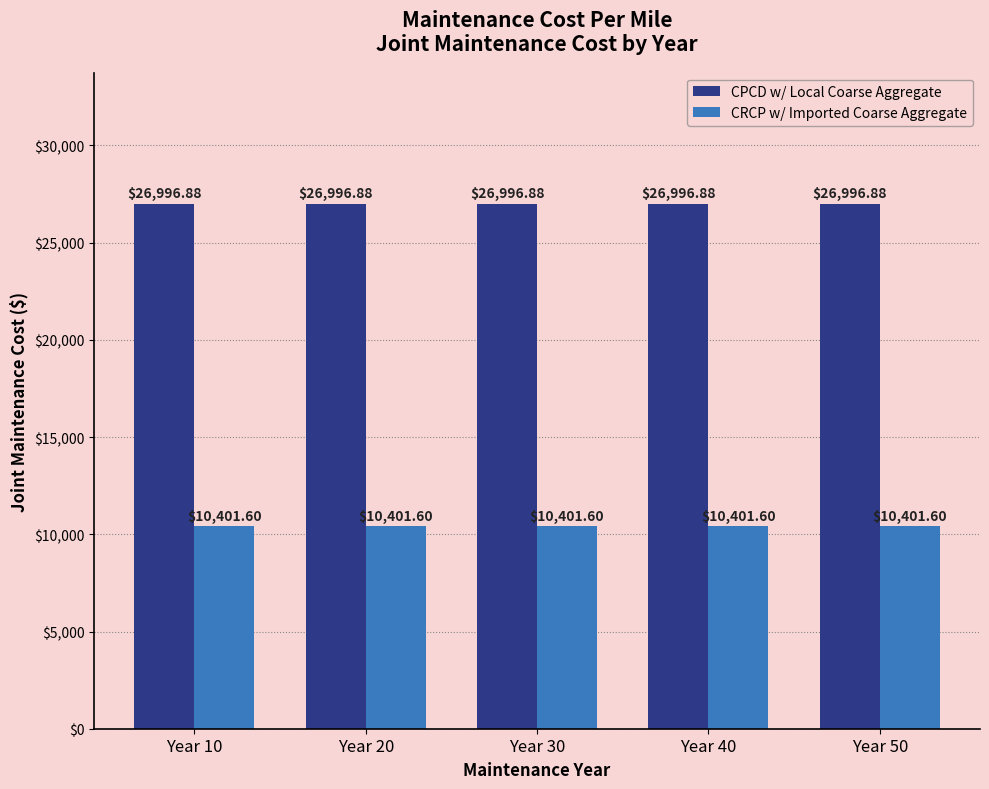

The CPCD w/ Local Coarse Aggregate series shows 35582.2 at Year 40. True or false?

False